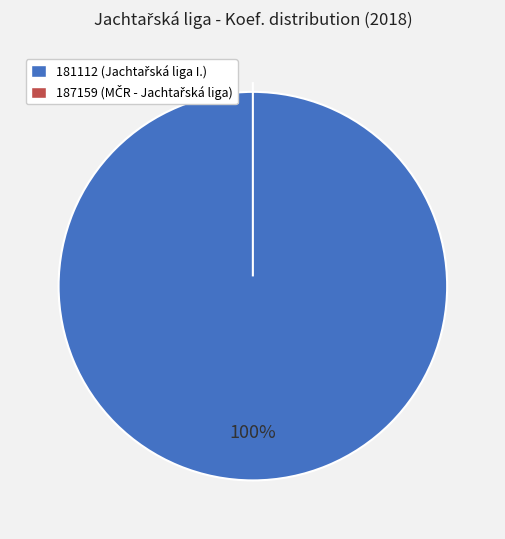

Combined, what portion of the pie is 187159 and 181112?

100.0%